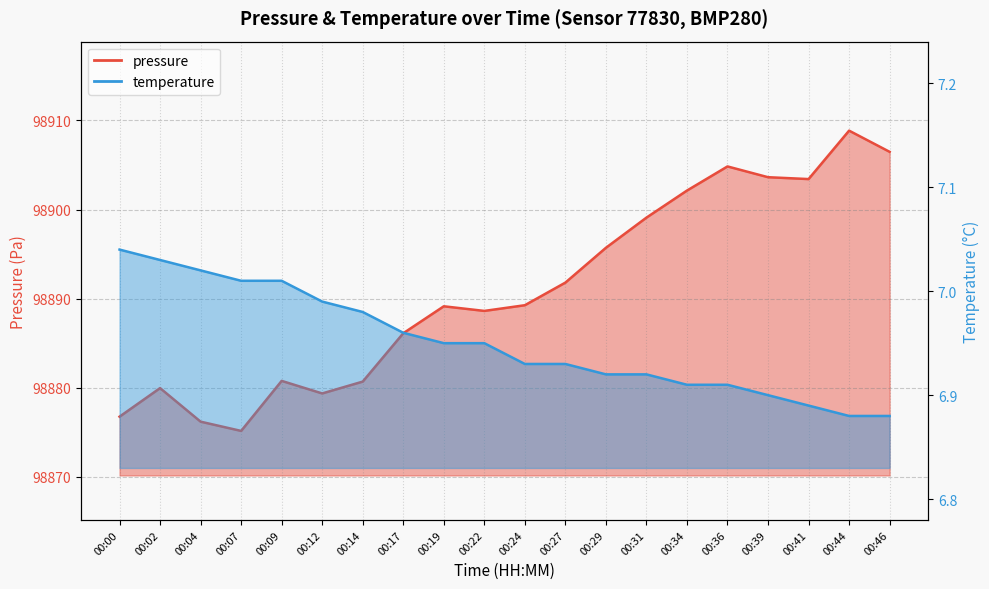

Reading right to left, extract all data points from this chart.

pressure: 00:46=98906.5	00:44=98908.9	00:41=98903.4	00:39=98903.6	00:36=98904.8	00:34=98902.1	00:31=98899.1	00:29=98895.7	00:27=98891.8	00:24=98889.2	00:22=98888.6	00:19=98889.1	00:17=98886.1	00:14=98880.7	00:12=98879.3	00:09=98880.8	00:07=98875.1	00:04=98876.2	00:02=98879.9	00:00=98876.7
temperature: 00:46=6.9	00:44=6.9	00:41=6.9	00:39=6.9	00:36=6.9	00:34=6.9	00:31=6.9	00:29=6.9	00:27=6.9	00:24=6.9	00:22=7.0	00:19=7.0	00:17=7.0	00:14=7.0	00:12=7.0	00:09=7.0	00:07=7.0	00:04=7.0	00:02=7.0	00:00=7.0